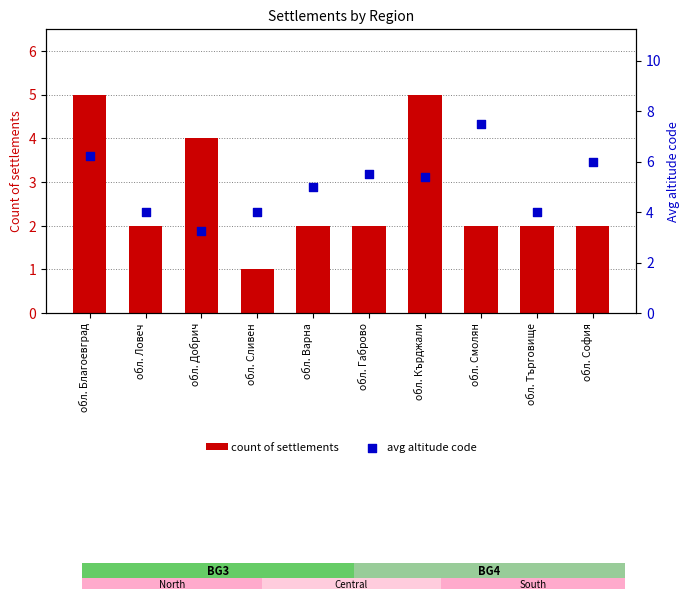

At which category is the sum across all series the highest?

обл. Благоевград